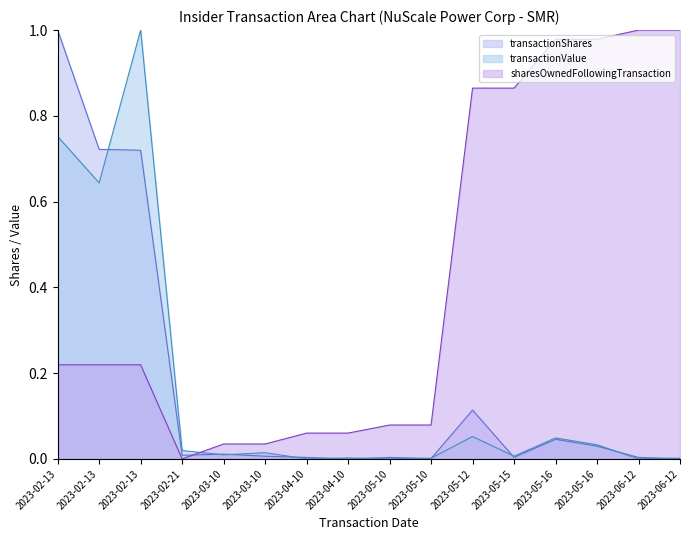

Between 2023-05-10 and 2023-03-10, which is larger?

2023-03-10